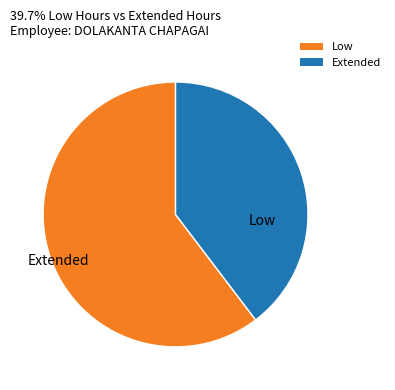

Does any single category account for the majority?

Yes